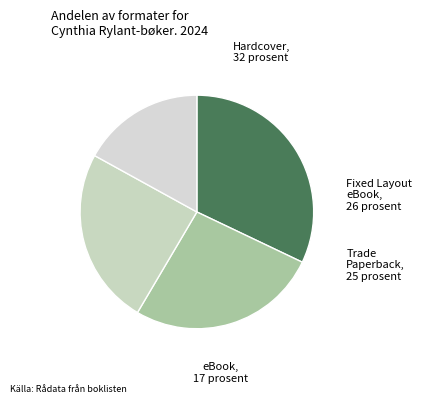

Is there any slice that represents more than half of the pie?

No